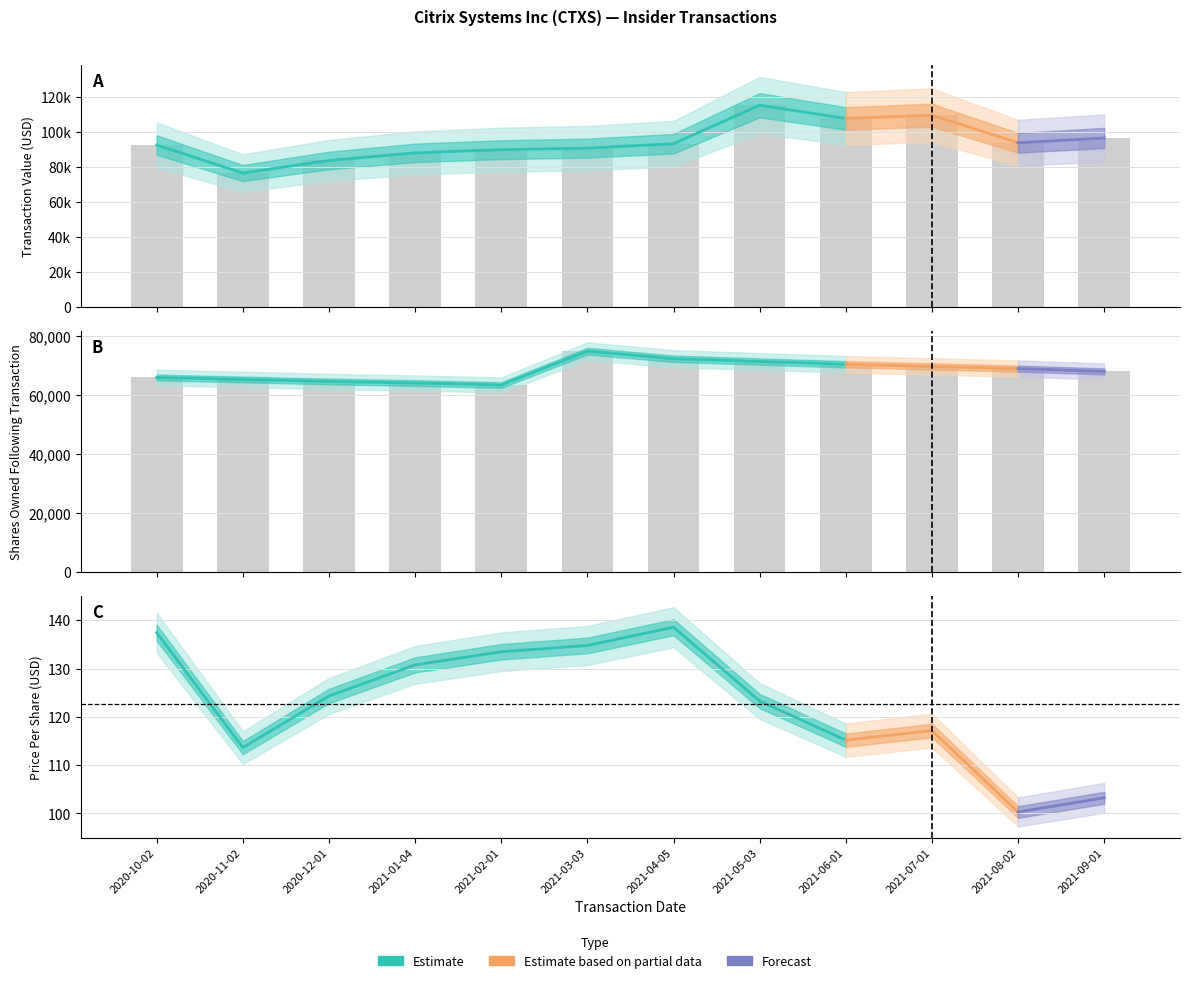

At which category is the sum across all series the highest?

2021-05-03